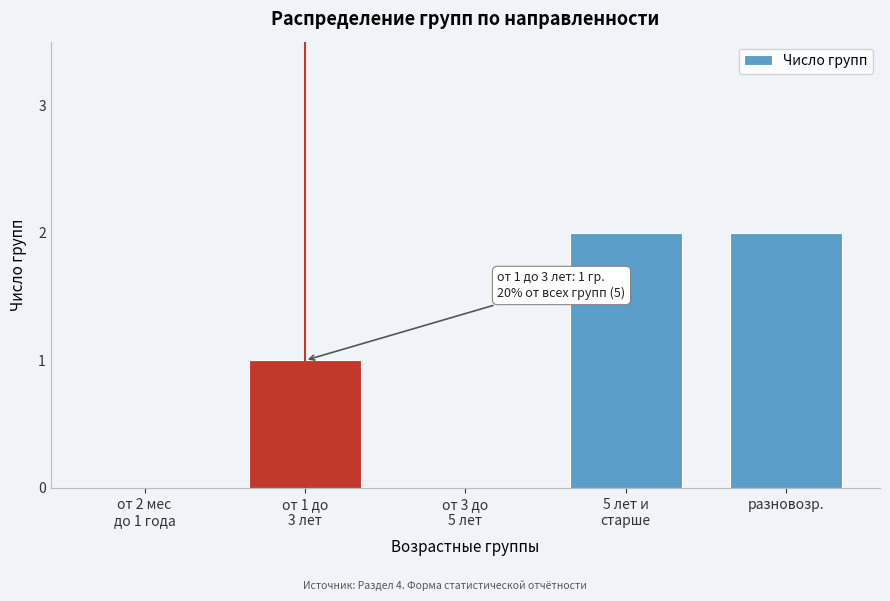

The chart shows a value of 2 at разновозр.. True or false?

True